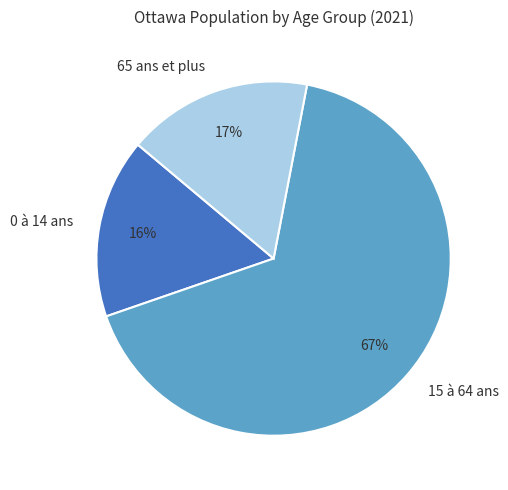

True or false: 0 à 14 ans accounts for 2% of the total.

False